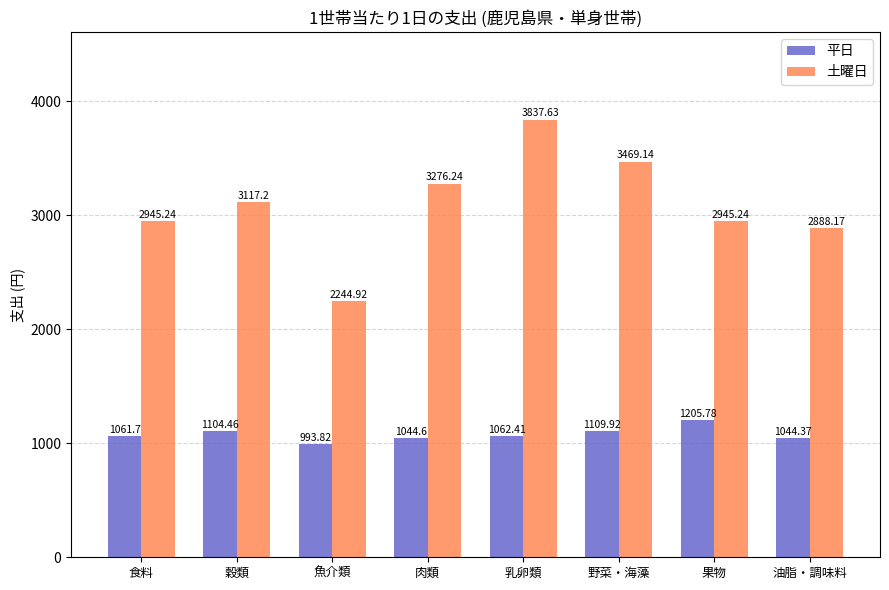

At which label does 土曜日 reach its peak?

乳卵類